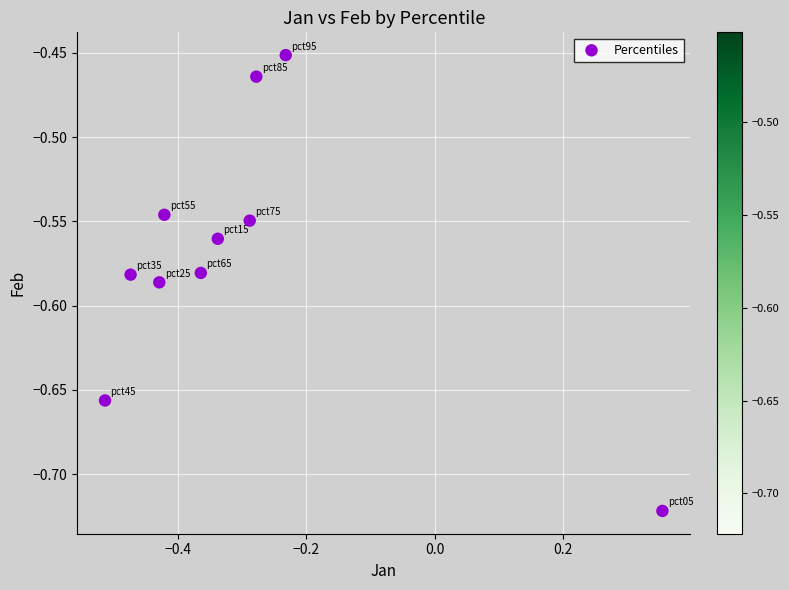

What is the average X value?

-0.3